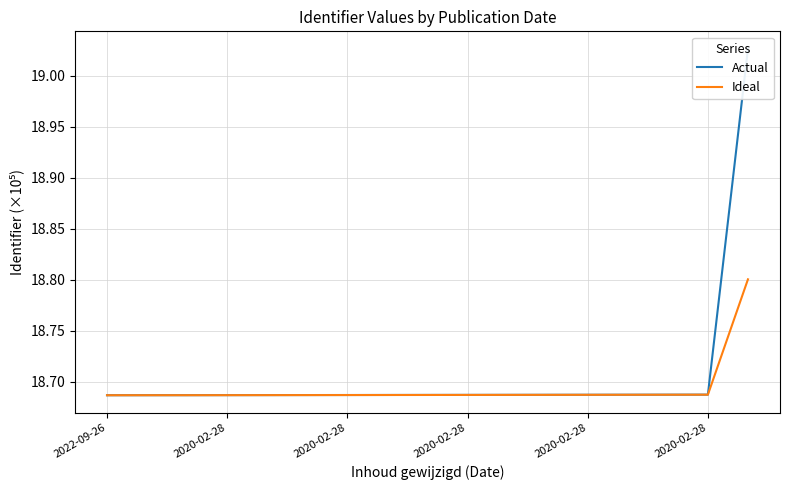

What is the value of the Actual point at the 5th from the left?

18.7